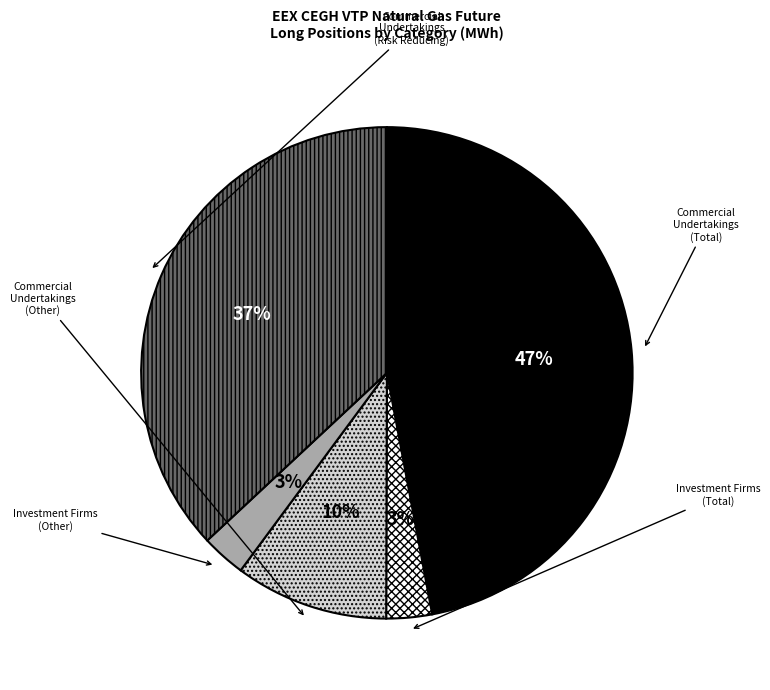

To the nearest percent, what is the average slice percentage?

20%